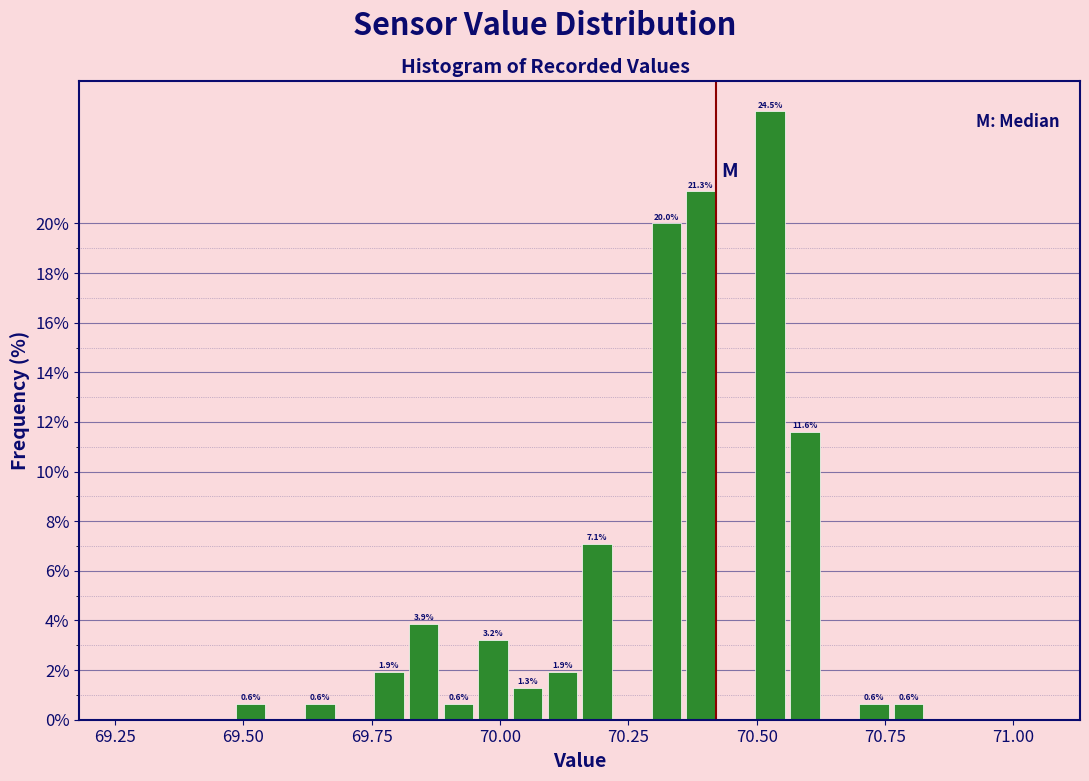

Around what value on the x-axis is the tallest bar? Give the approximate position of its centre, as read against the axis.

70.55